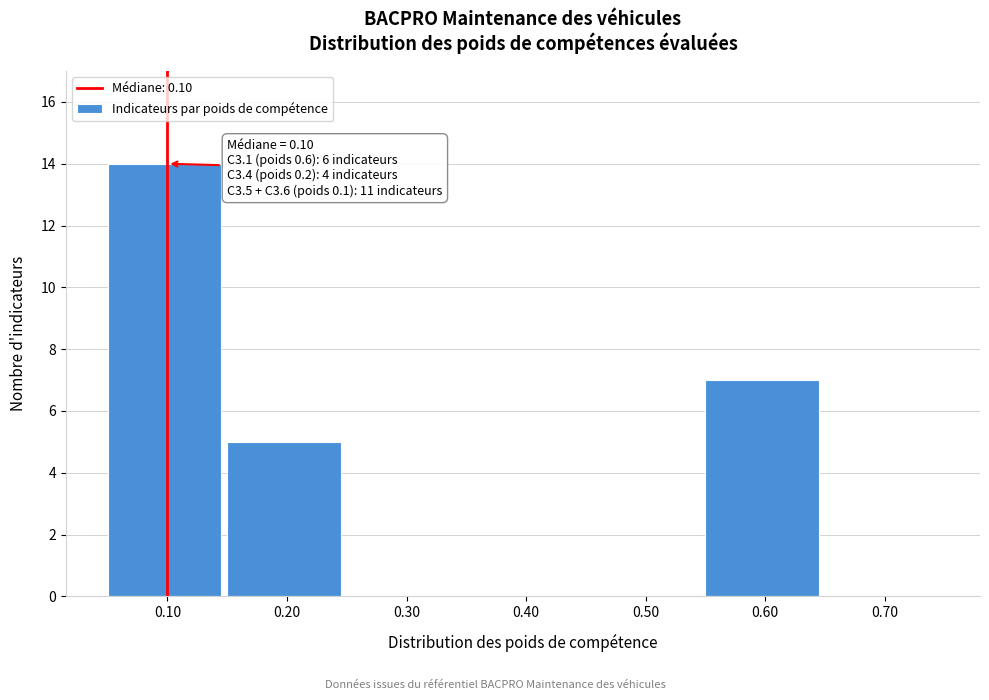

Over which range of the x-axis is the bar tallest?

0.05 to 0.15